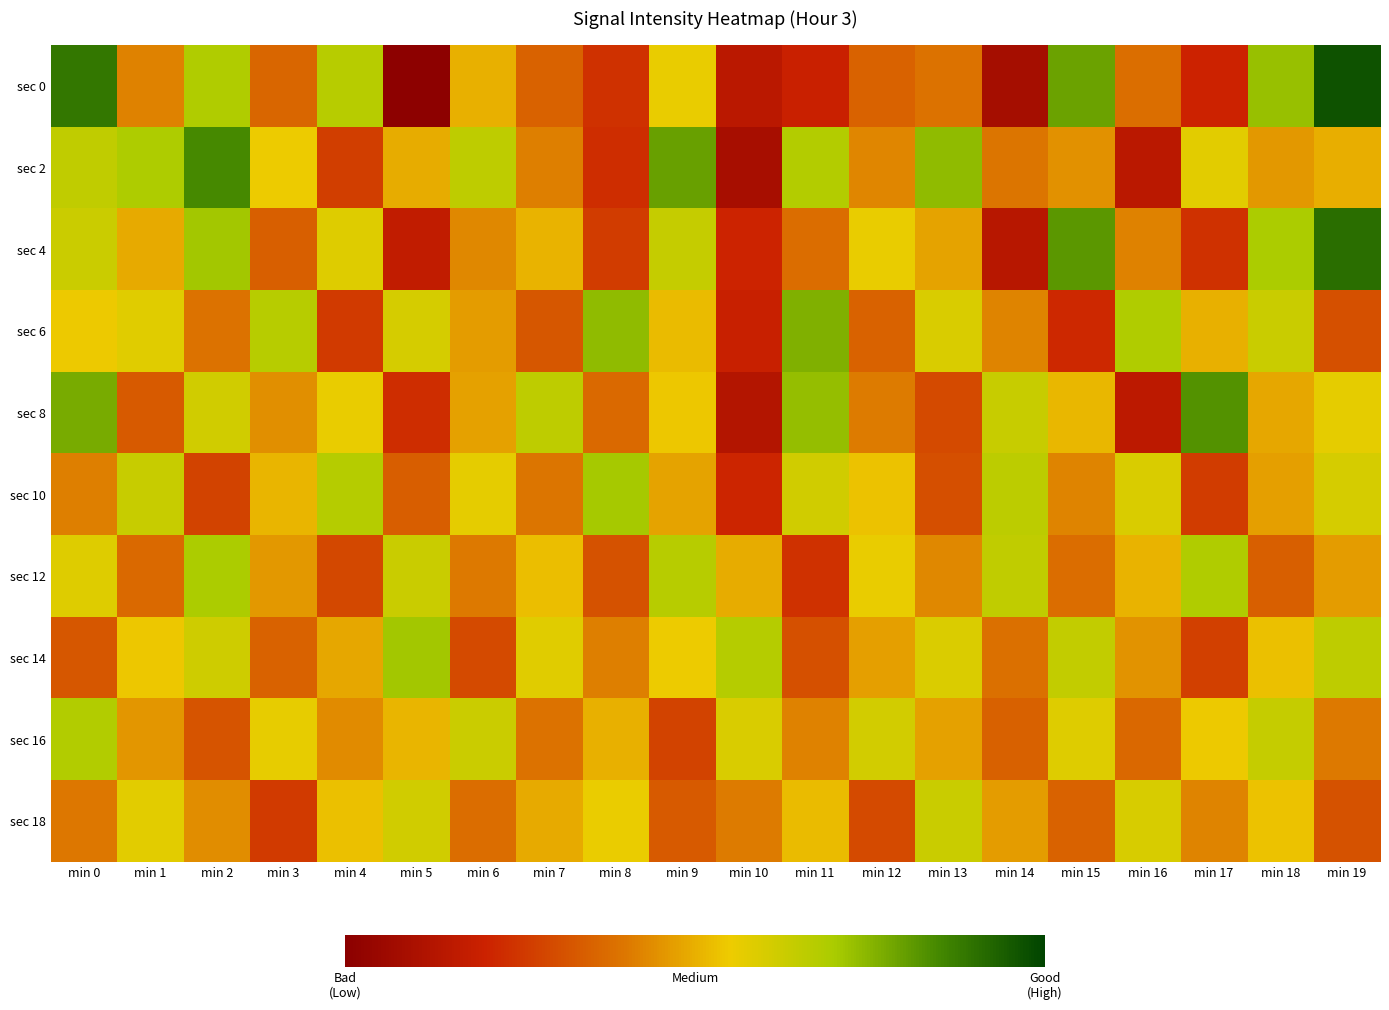

Reading left to right, extract all data points from this chart.

sec 0: min 0=-123.3	min 1=-132.6	min 2=-127.3	min 3=-133.7	min 4=-127.6	min 5=-140.8	min 6=-131.0	min 7=-134.0	min 8=-136.2	min 9=-129.8	min 10=-138.1	min 11=-137.1	min 12=-133.9	min 13=-133.2	min 14=-139.3	min 15=-125.1	min 16=-133.4	min 17=-137.0	min 18=-126.5	min 19=-121.7
sec 2: min 0=-128.0	min 1=-127.2	min 2=-124.1	min 3=-130.0	min 4=-135.6	min 5=-131.1	min 6=-127.9	min 7=-132.7	min 8=-136.5	min 9=-125.1	min 10=-139.3	min 11=-127.4	min 12=-132.4	min 13=-126.3	min 14=-133.0	min 15=-132.0	min 16=-138.1	min 17=-129.5	min 18=-131.9	min 19=-131.0
sec 4: min 0=-128.5	min 1=-131.2	min 2=-126.8	min 3=-134.1	min 4=-129.3	min 5=-137.6	min 6=-132.4	min 7=-130.9	min 8=-135.7	min 9=-128.2	min 10=-136.9	min 11=-133.5	min 12=-129.8	min 13=-131.4	min 14=-138.2	min 15=-124.7	min 16=-132.6	min 17=-136.3	min 18=-127.1	min 19=-122.9
sec 6: min 0=-130.1	min 1=-129.4	min 2=-133.2	min 3=-127.6	min 4=-135.8	min 5=-128.9	min 6=-131.7	min 7=-134.5	min 8=-126.3	min 9=-130.6	min 10=-137.2	min 11=-125.8	min 12=-133.9	min 13=-129.1	min 14=-132.5	min 15=-136.7	min 16=-127.3	min 17=-131.0	min 18=-128.4	min 19=-134.8
sec 8: min 0=-125.6	min 1=-134.3	min 2=-128.7	min 3=-132.1	min 4=-129.8	min 5=-136.4	min 6=-131.5	min 7=-127.9	min 8=-133.6	min 9=-130.2	min 10=-138.5	min 11=-126.4	min 12=-132.8	min 13=-135.1	min 14=-128.3	min 15=-130.7	min 16=-137.9	min 17=-124.5	min 18=-131.3	min 19=-129.6
sec 10: min 0=-132.7	min 1=-128.3	min 2=-135.4	min 3=-130.8	min 4=-127.5	min 5=-134.2	min 6=-129.6	min 7=-133.1	min 8=-126.9	min 9=-131.4	min 10=-136.8	min 11=-128.7	min 12=-130.3	min 13=-134.9	min 14=-127.8	min 15=-132.5	min 16=-129.1	min 17=-135.7	min 18=-131.6	min 19=-128.9
sec 12: min 0=-129.3	min 1=-133.6	min 2=-127.1	min 3=-131.8	min 4=-135.2	min 5=-128.4	min 6=-132.9	min 7=-130.5	min 8=-134.7	min 9=-127.6	min 10=-131.1	min 11=-136.3	min 12=-129.8	min 13=-132.4	min 14=-128.0	min 15=-133.5	min 16=-130.9	min 17=-127.3	min 18=-134.1	min 19=-131.7
sec 14: min 0=-134.5	min 1=-130.2	min 2=-128.6	min 3=-133.9	min 4=-131.3	min 5=-126.8	min 6=-135.1	min 7=-129.4	min 8=-132.7	min 9=-130.0	min 10=-127.5	min 11=-134.8	min 12=-131.6	min 13=-129.2	min 14=-133.3	min 15=-128.1	min 16=-132.0	min 17=-135.6	min 18=-130.4	min 19=-127.9
sec 16: min 0=-127.4	min 1=-131.9	min 2=-134.6	min 3=-129.7	min 4=-132.3	min 5=-130.8	min 6=-128.5	min 7=-133.2	min 8=-131.0	min 9=-135.4	min 10=-129.1	min 11=-132.6	min 12=-128.8	min 13=-131.5	min 14=-134.0	min 15=-129.3	min 16=-133.7	min 17=-130.1	min 18=-128.2	min 19=-132.9
sec 18: min 0=-133.0	min 1=-129.5	min 2=-132.2	min 3=-135.8	min 4=-130.4	min 5=-128.7	min 6=-133.5	min 7=-131.2	min 8=-129.9	min 9=-134.3	min 10=-132.8	min 11=-130.6	min 12=-135.1	min 13=-128.4	min 14=-131.7	min 15=-133.9	min 16=-129.0	min 17=-132.5	min 18=-130.3	min 19=-134.7